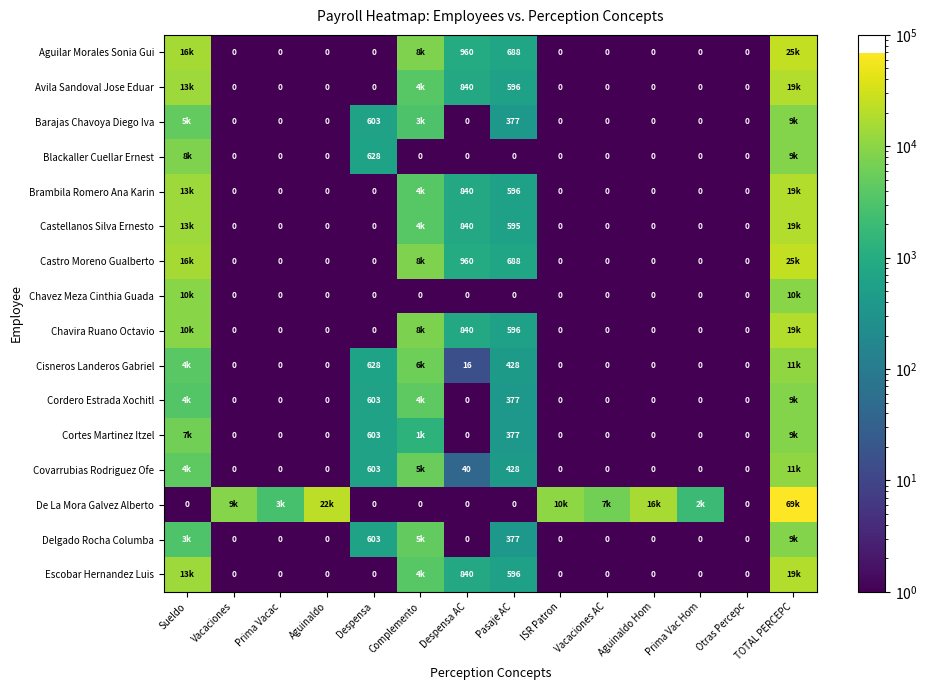

Is the value of Covarrubias Rodriguez Ofe at Aguinaldo Hom greater than the value of Cisneros Landeros Gabriel at Despensa AC?

No